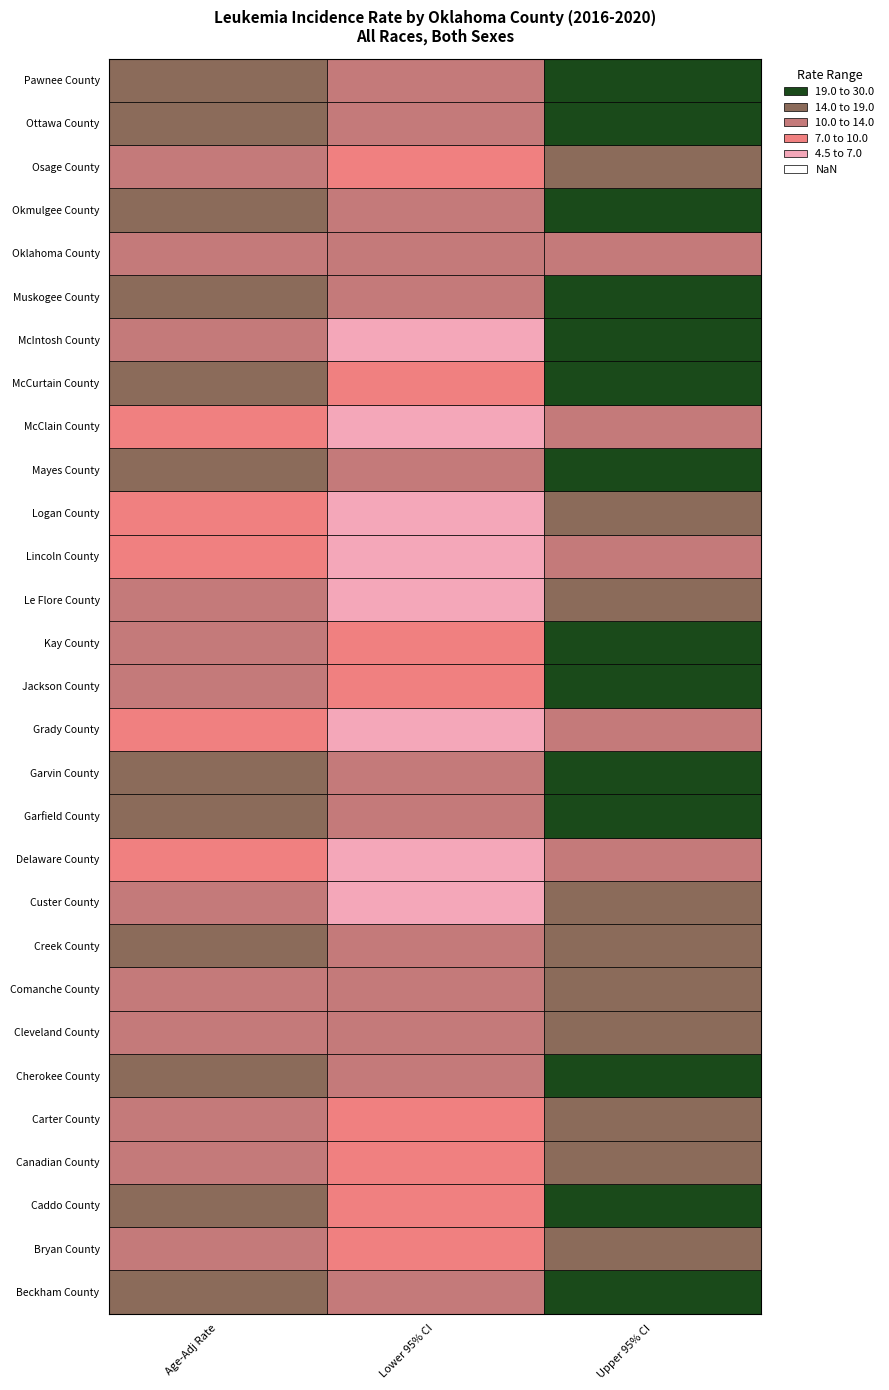

Reading left to right, what are all the values shown in this chart?

Beckham County: 0=19.0	1=11.8	2=29.0
Bryan County: 0=11.2	1=7.8	2=15.9
Caddo County: 0=15.0	1=9.8	2=22.2
Canadian County: 0=11.8	1=9.4	2=14.6
Carter County: 0=13.2	1=9.3	2=18.2
Cherokee County: 0=14.9	1=10.6	2=20.5
Cleveland County: 0=13.3	1=11.4	2=15.4
Comanche County: 0=14.0	1=11.2	2=17.4
Creek County: 0=14.3	1=10.9	2=18.6
Custer County: 0=11.7	1=6.9	2=18.7
Delaware County: 0=9.0	1=5.9	2=13.4
Garfield County: 0=14.8	1=11.1	2=19.5
Garvin County: 0=17.3	1=11.4	2=25.1
Grady County: 0=9.6	1=6.5	2=13.9
Jackson County: 0=14.0	1=8.5	2=21.9
Kay County: 0=13.9	1=9.8	2=19.3
Le Flore County: 0=10.2	1=6.9	2=14.7
Lincoln County: 0=7.8	1=4.5	2=12.7
Logan County: 0=9.6	1=6.3	2=14.2
Mayes County: 0=17.4	1=12.3	2=23.8
McClain County: 0=8.8	1=5.3	2=13.7
McCurtain County: 0=14.5	1=9.6	2=21.2
McIntosh County: 0=11.5	1=6.6	2=19.2
Muskogee County: 0=15.0	1=11.4	2=19.4
Oklahoma County: 0=12.7	1=11.6	2=13.9
Okmulgee County: 0=15.4	1=10.6	2=21.7
Osage County: 0=10.3	1=7.1	2=14.7
Ottawa County: 0=18.1	1=12.4	2=25.6
Pawnee County: 0=17.2	1=10.3	2=27.4